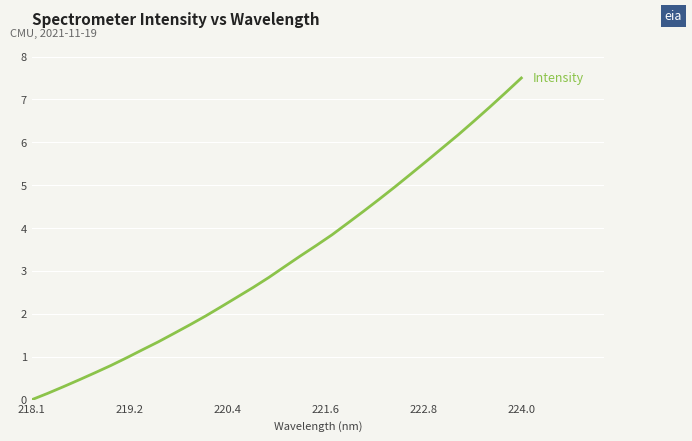

Does the chart display data point markers on the line(s)?

No